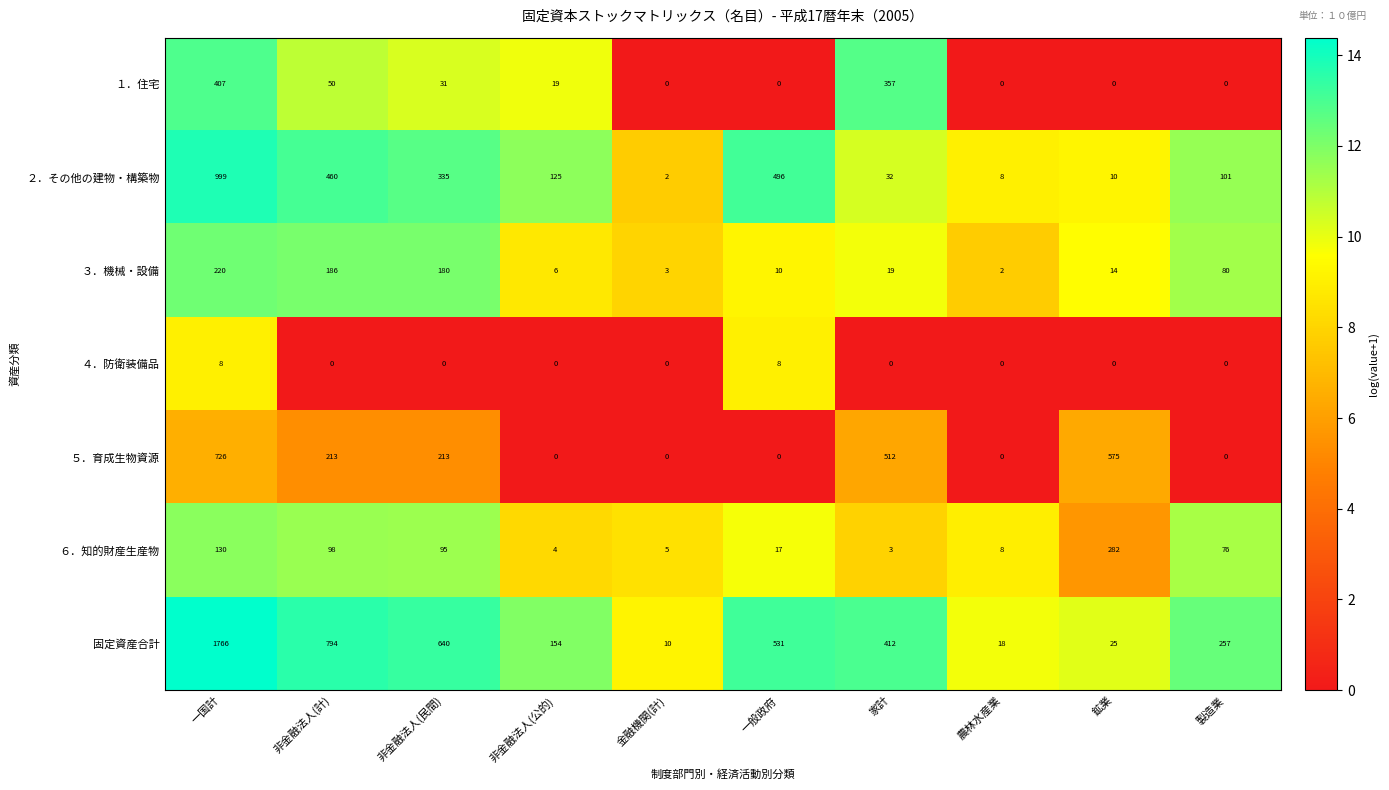

How many data points in １．住宅 are less than 19?

5